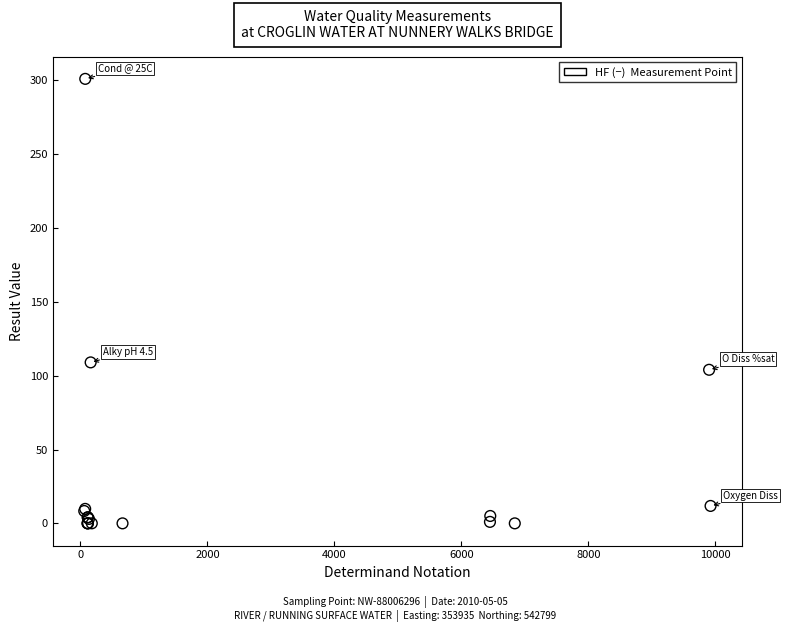

What Y value in the scatter plot is closest to 150?

109.0